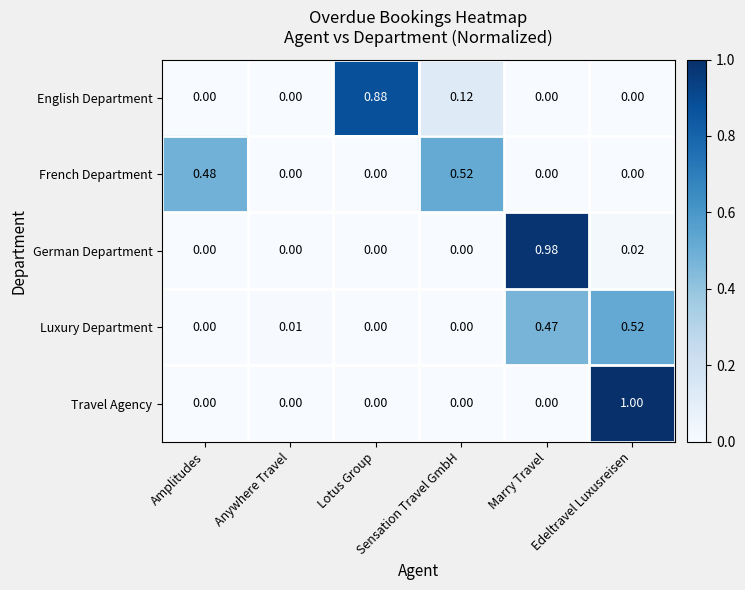

Which series has the largest range (max minus min)?

Travel Agency